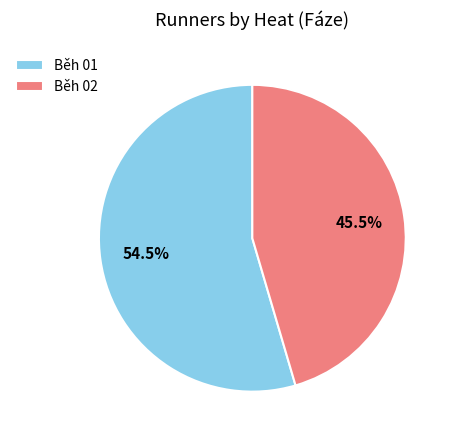

Rank the categories by value from lowest to highest.

Běh 02, Běh 01